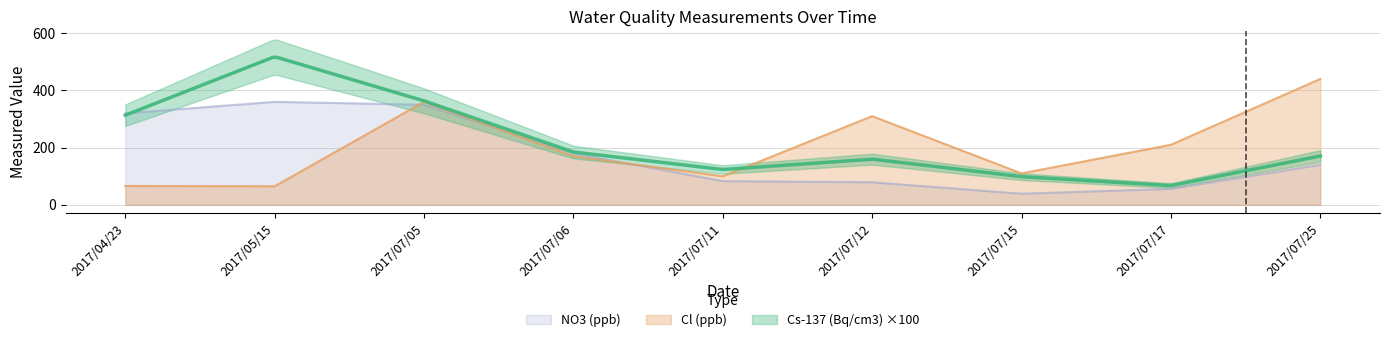

What is the total value across all series at 2017/07/06?

350